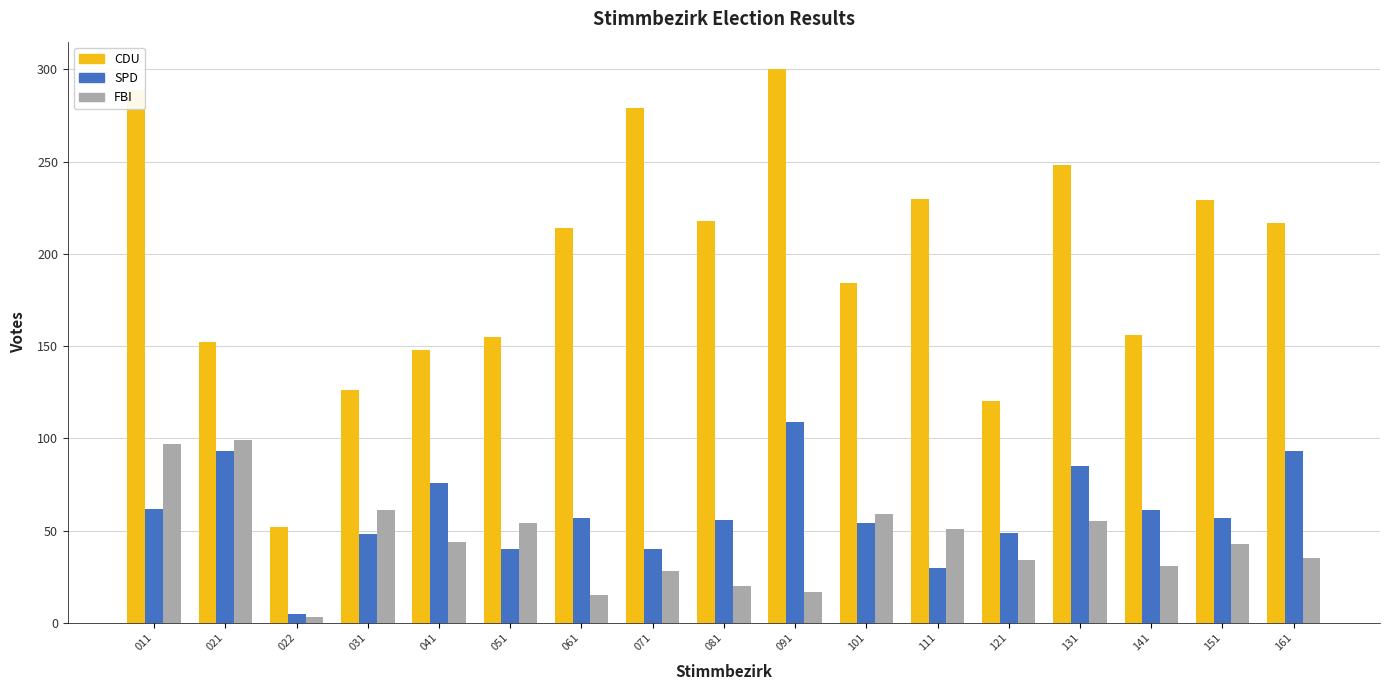

What is the difference between the highest and lowest values at 011?

227